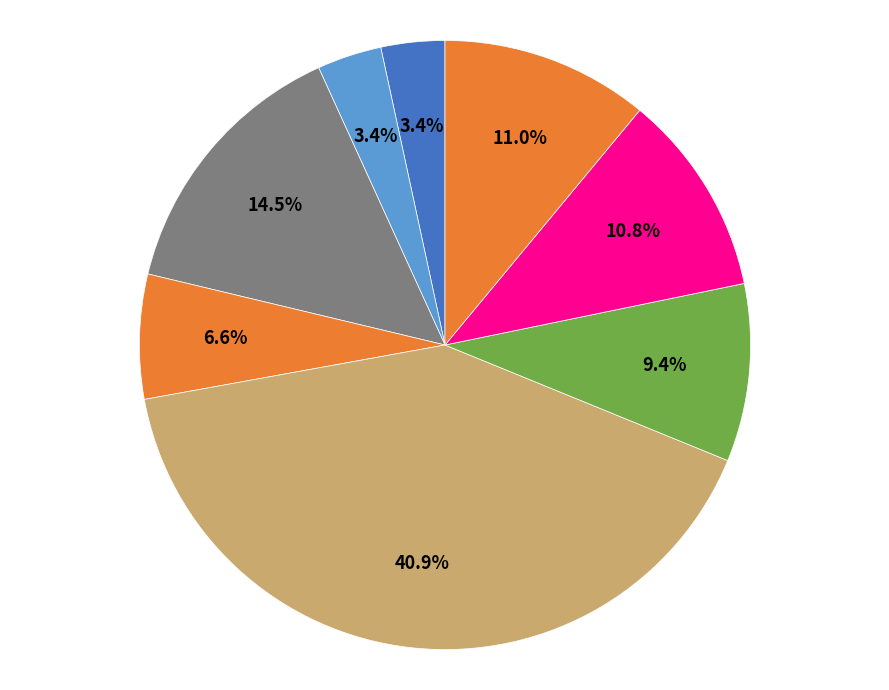

How many segments does this pie chart have?

8